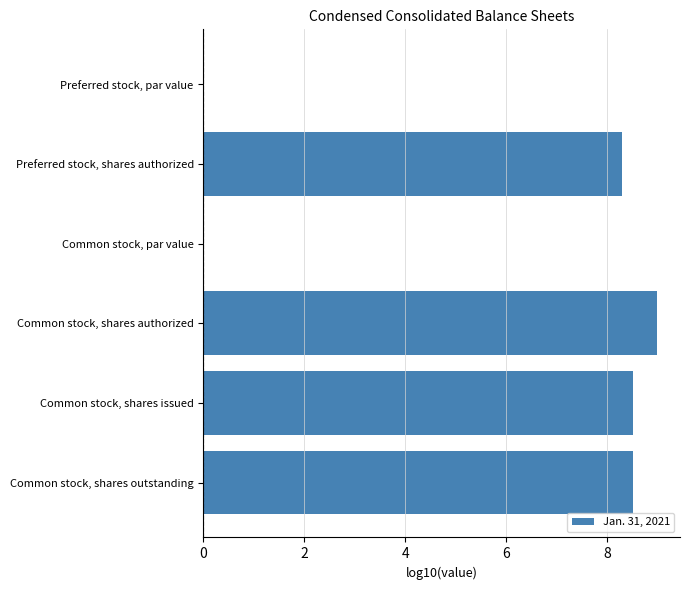

Which label corresponds to the largest value in the chart?

Common stock, shares authorized